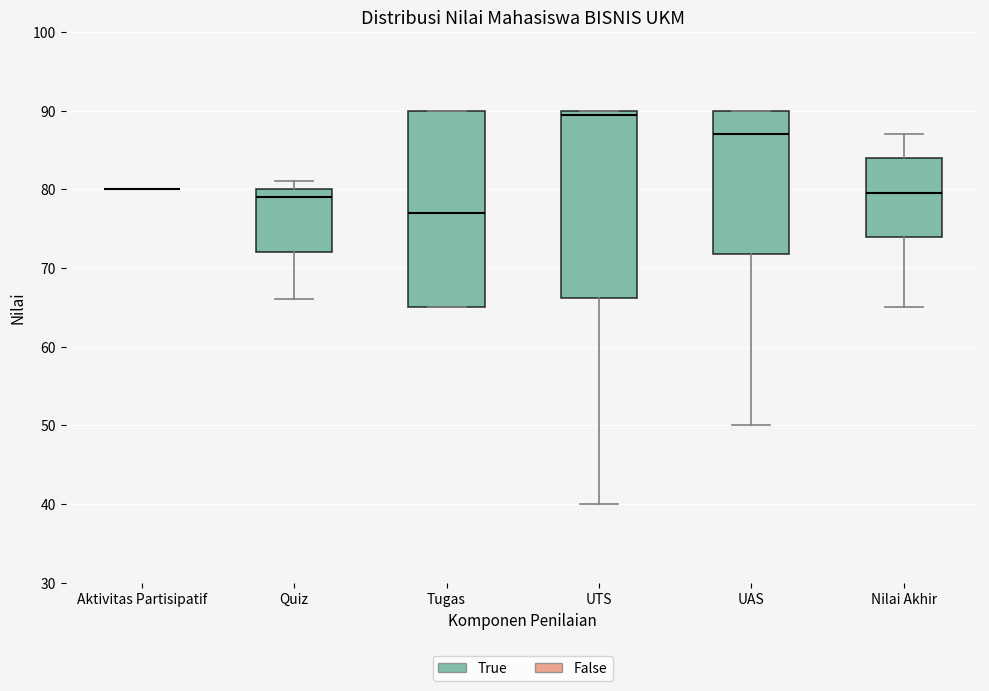

Reading left to right, transcribe this box plot: for each box, give where its median line is, the range the box spans, and where its two whiskers end, as read against the y-axis. The values are not printed on the chart, so give them approximately, as read against the axis.

Aktivitas Partisipatif: box collapsed to a line at 80, whiskers 80 to 80
Quiz: median 79, box 72 to 80, whiskers 66 to 81
Tugas: median 77, box 65 to 90, whiskers 65 to 90
UTS: median 90 (just below the box's upper edge), box 66 to 90, whiskers 40 to 90
UAS: median 87, box 72 to 90, whiskers 50 to 90
Nilai Akhir: median 80, box 74 to 84, whiskers 65 to 87